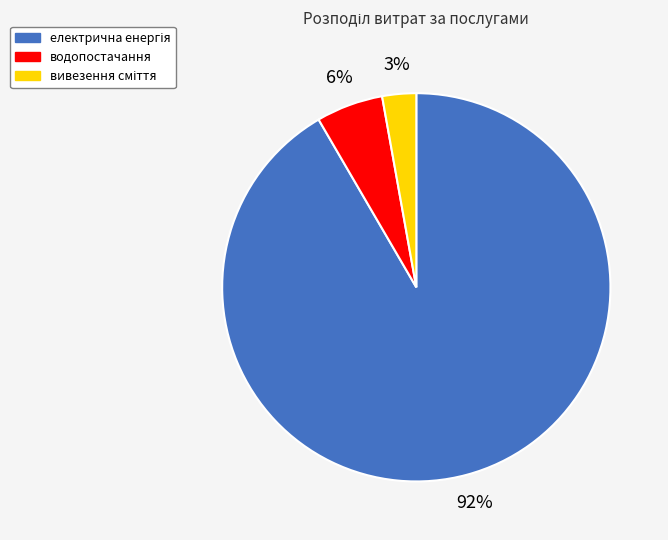

Does any single category account for the majority?

Yes